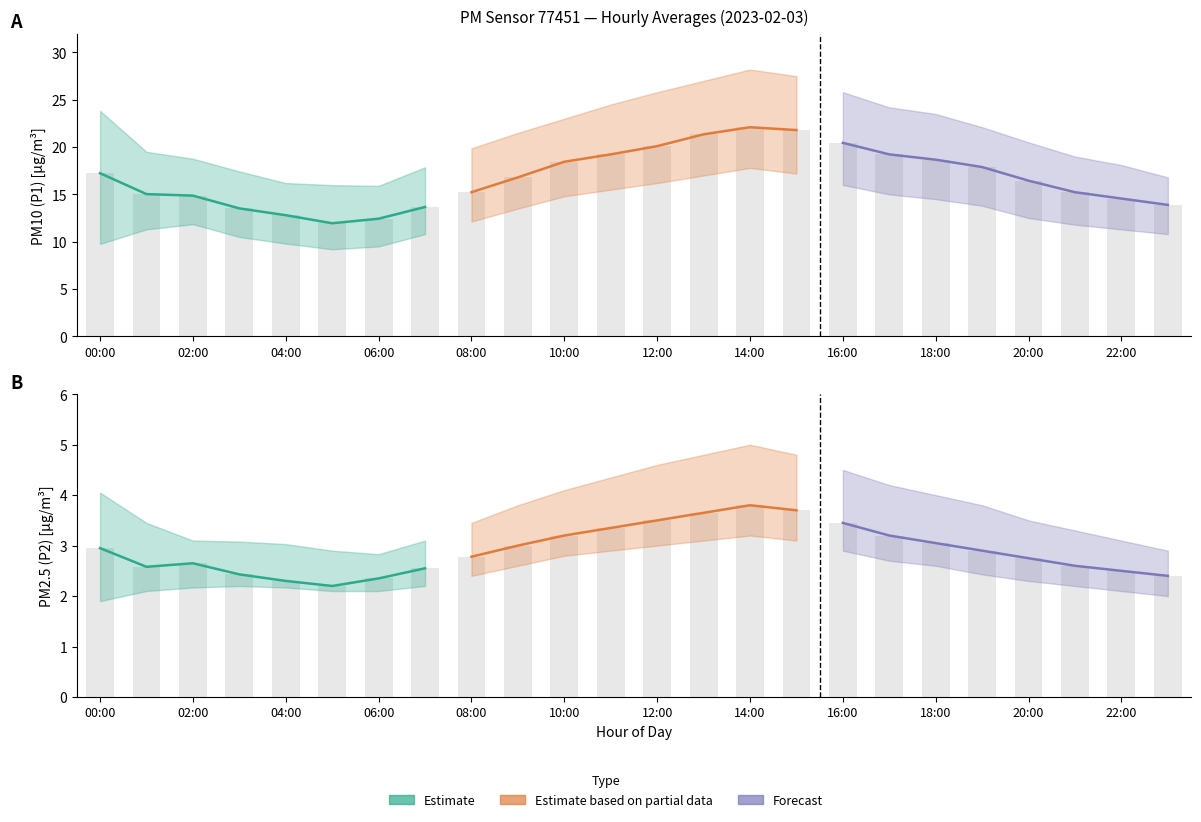

Which series has the largest range (max minus min)?

P1_upper